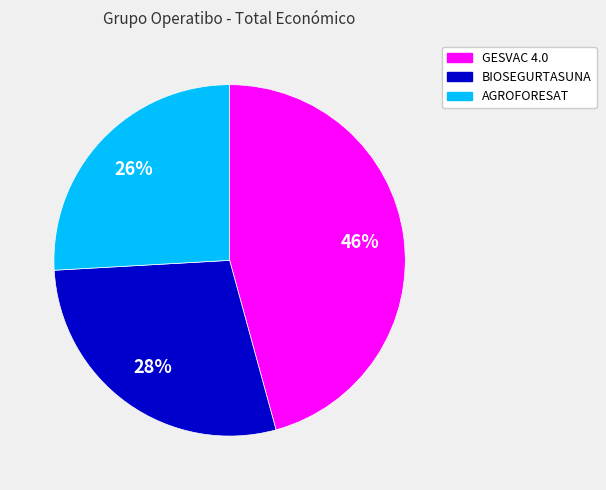

Is it true that GESVAC 4.0 is 46% of the pie?

True